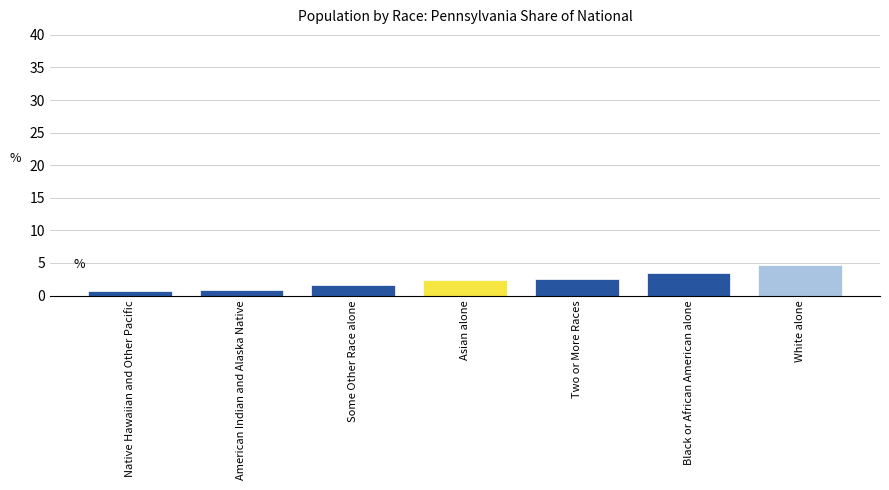

What is the approximate value at Asian alone?

2.4